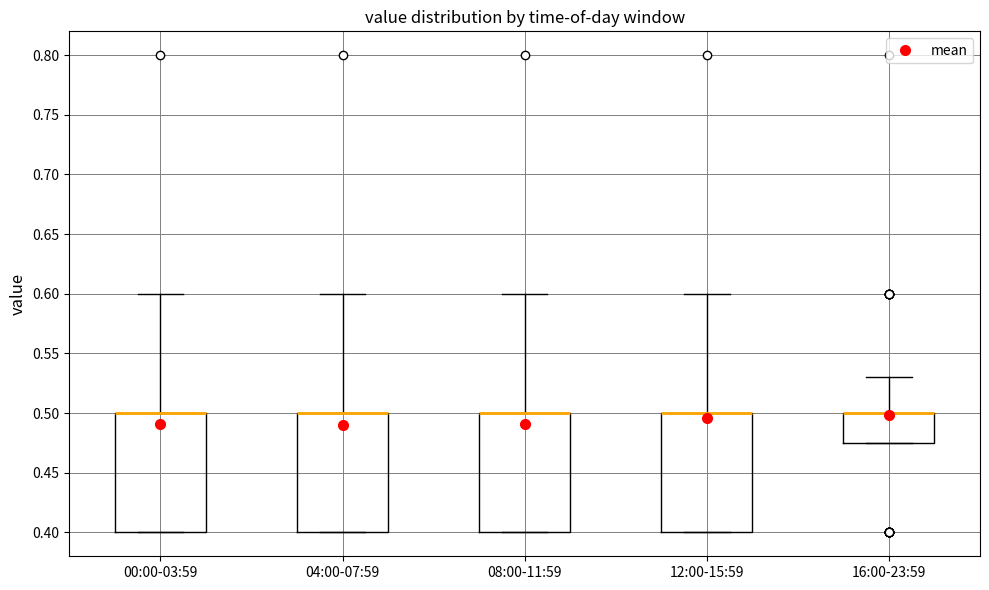

Reading left to right, read every box against the y-axis: the position of its median line, the range the box covers, and the ends of its whiskers. The values are not printed on the chart, so give them approximately, as read against the axis.

00:00-03:59: median 0.500 (drawn on the box's upper edge), box 0.400 to 0.500, whiskers 0.400 to 0.600
04:00-07:59: median 0.500 (drawn on the box's upper edge), box 0.400 to 0.500, whiskers 0.400 to 0.600
08:00-11:59: median 0.500 (drawn on the box's upper edge), box 0.400 to 0.500, whiskers 0.400 to 0.600
12:00-15:59: median 0.500 (drawn on the box's upper edge), box 0.400 to 0.500, whiskers 0.400 to 0.600
16:00-23:59: median 0.500 (drawn on the box's upper edge), box 0.475 to 0.500, whiskers 0.475 to 0.530